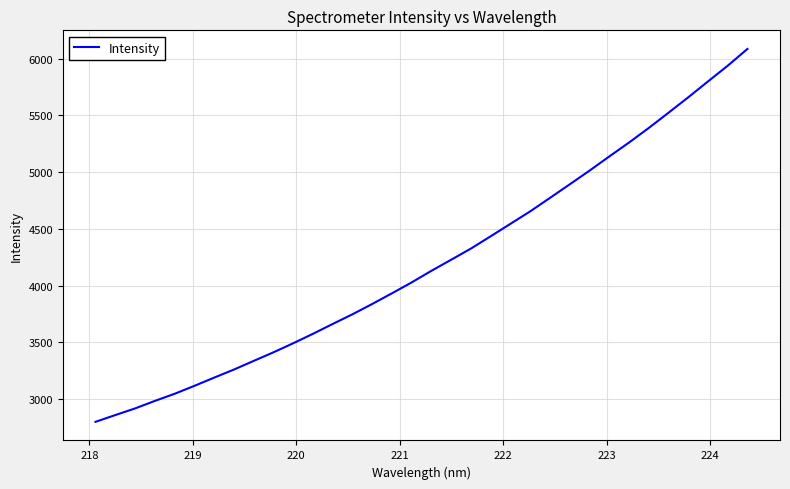

What is the difference between the maximum and minimum values?

3284.9